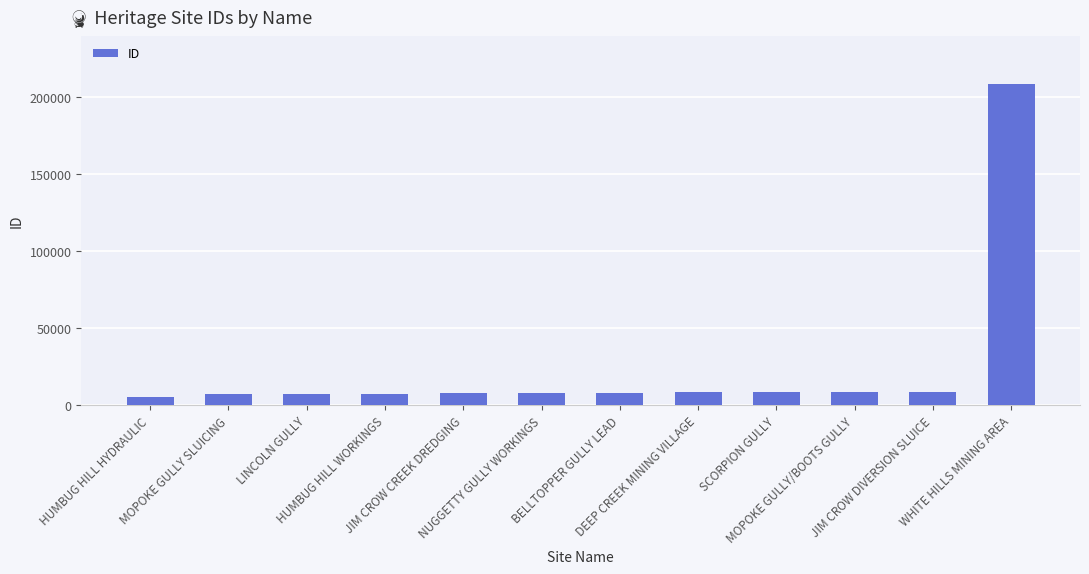

How many bars are there in total?

12